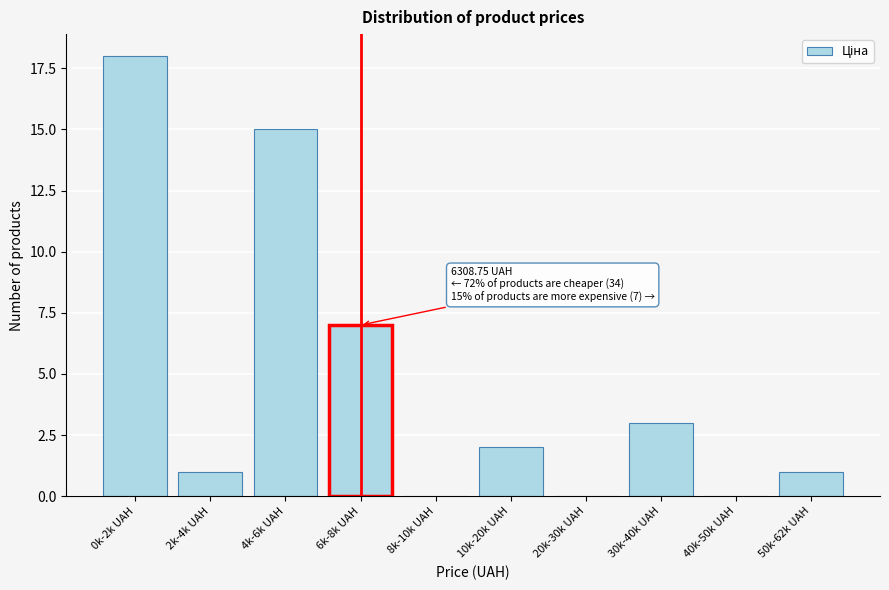

Reading right to left, extract all data points from this chart.

50k-62k UAH=1	40k-50k UAH=0	30k-40k UAH=3	20k-30k UAH=0	10k-20k UAH=2	8k-10k UAH=0	6k-8k UAH=7	4k-6k UAH=15	2k-4k UAH=1	0k-2k UAH=18